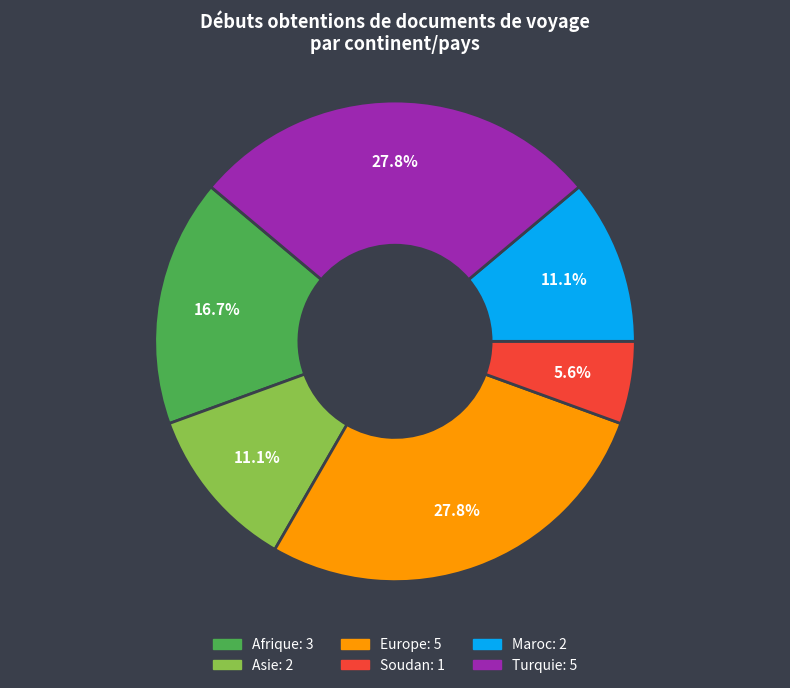

How many slices are in this pie chart?

6